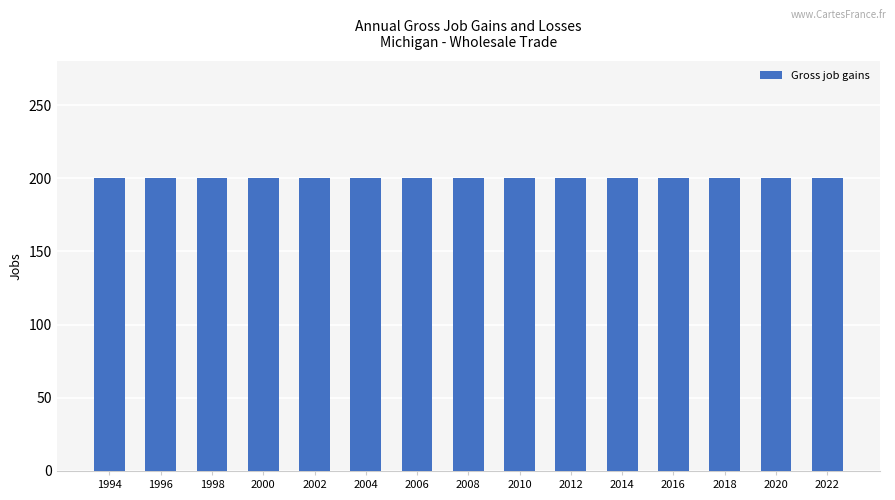

Which series has the largest total across all categories?

Gross job gains